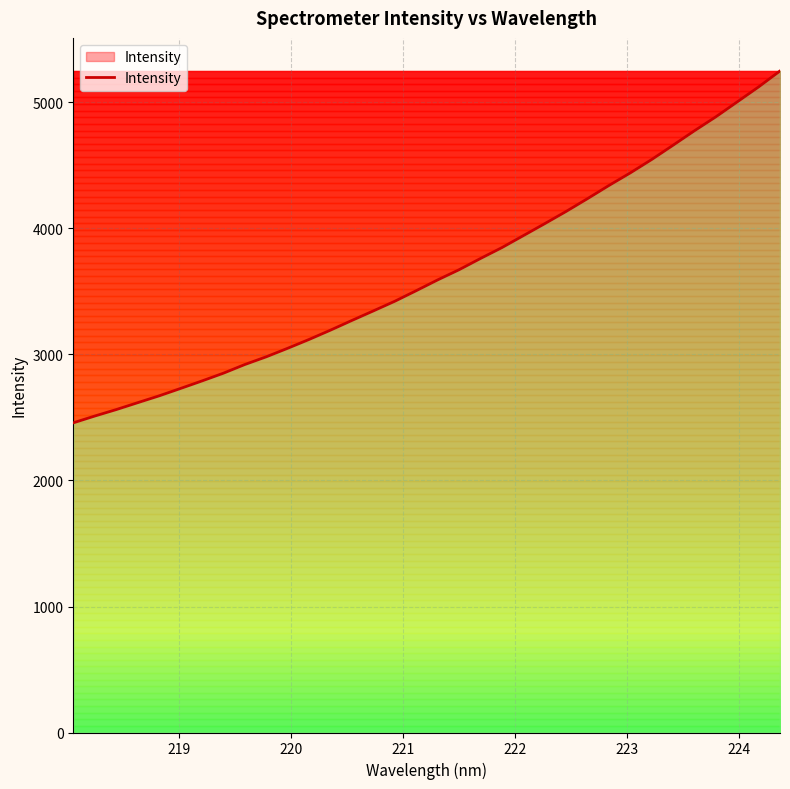

What is the greatest value displayed?

5250.2